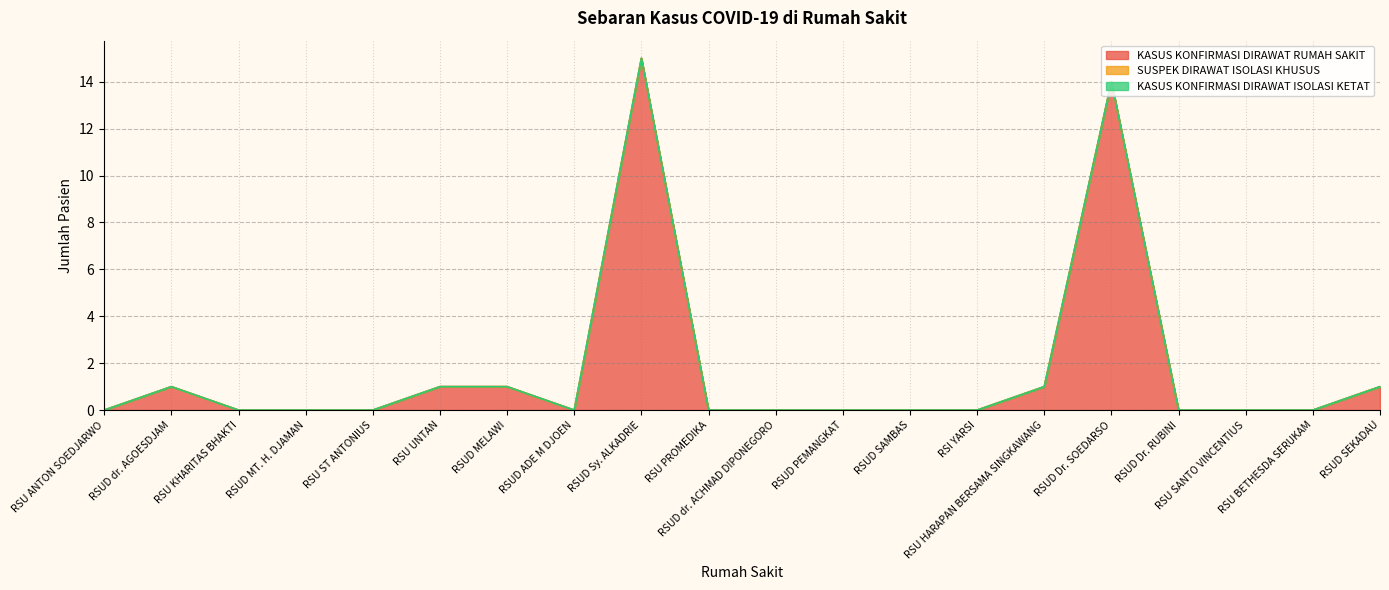

At RSUD dr. AGOESDJAM, list the series in order from largest to smallest.

KASUS KONFIRMASI DIRAWAT RUMAH SAKIT, SUSPEK DIRAWAT ISOLASI KHUSUS, KASUS KONFIRMASI DIRAWAT ISOLASI KETAT